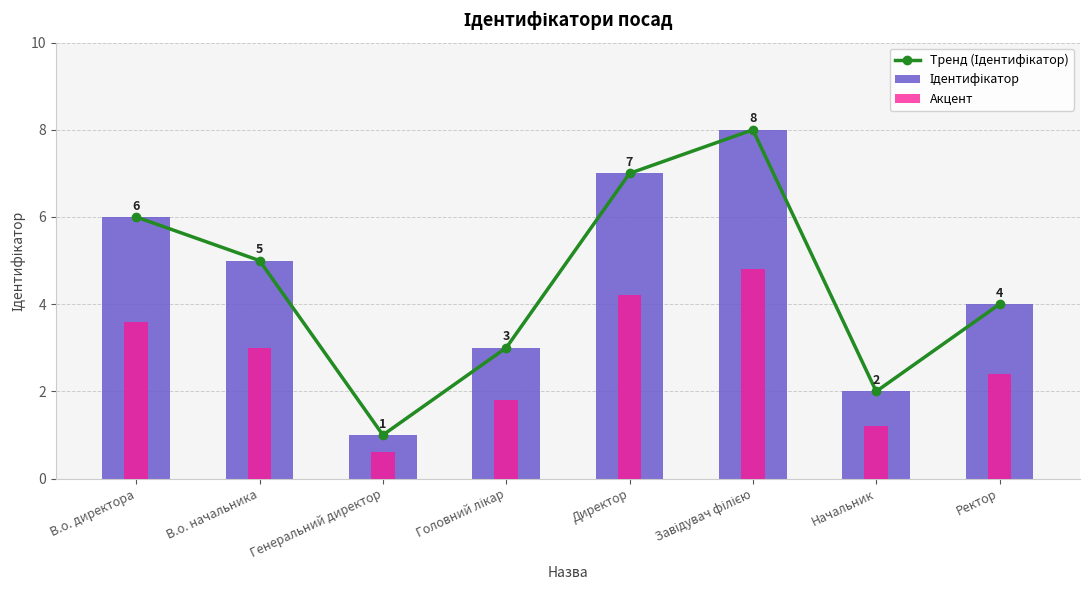

Reading left to right, extract all data points from this chart.

Тренд (Ідентифікатор): В.о. директора=6.0	В.о. начальника=5.0	Генеральний директор=1.0	Головний лікар=3.0	Директор=7.0	Завідувач філією=8.0	Начальник=2.0	Ректор=4.0
Ідентифікатор: В.о. директора=6.0	В.о. начальника=5.0	Генеральний директор=1.0	Головний лікар=3.0	Директор=7.0	Завідувач філією=8.0	Начальник=2.0	Ректор=4.0
Акцент: В.о. директора=3.6	В.о. начальника=3.0	Генеральний директор=0.6	Головний лікар=1.8	Директор=4.2	Завідувач філією=4.8	Начальник=1.2	Ректор=2.4